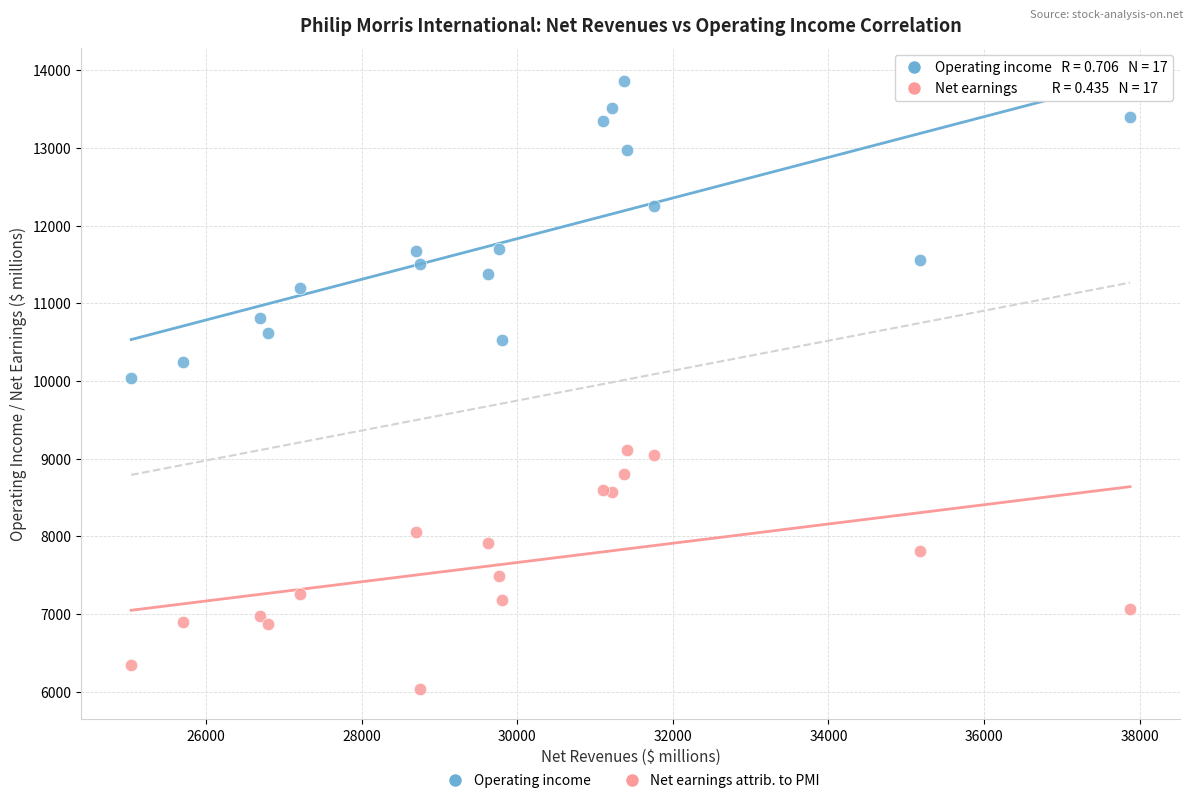

Across all series, what Y value is closest to 9949?

10040